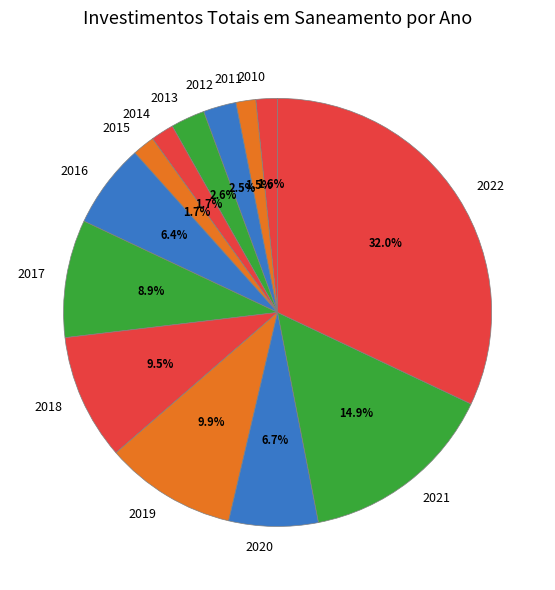

Is it true that 2020 is 1% of the pie?

False